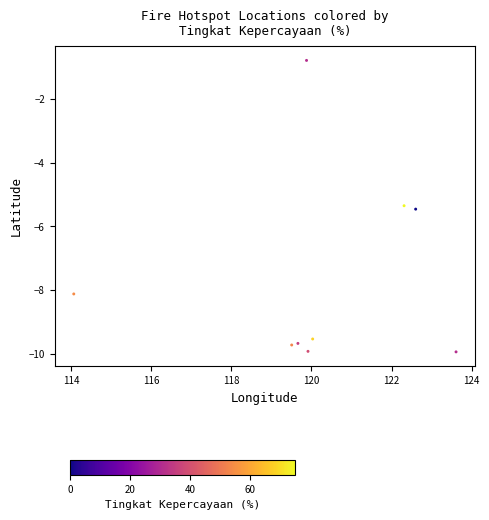

What is the average Y value?

-7.6